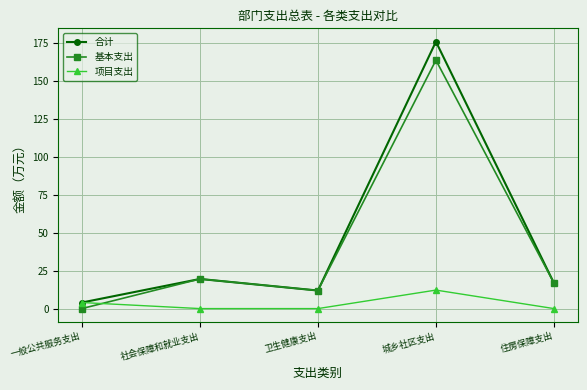

True or false: 合计 has a value of 9.7 at 社会保障和就业支出.

False